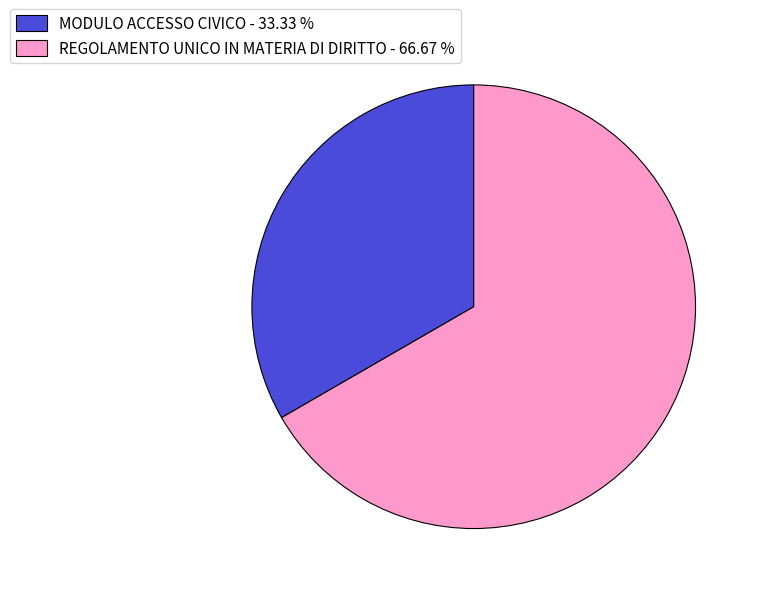

Combined, do MODULO ACCESSO CIVICO - 33.33 % and REGOLAMENTO UNICO IN MATERIA DI DIRITTO - 66.67 % account for over 50%?

Yes